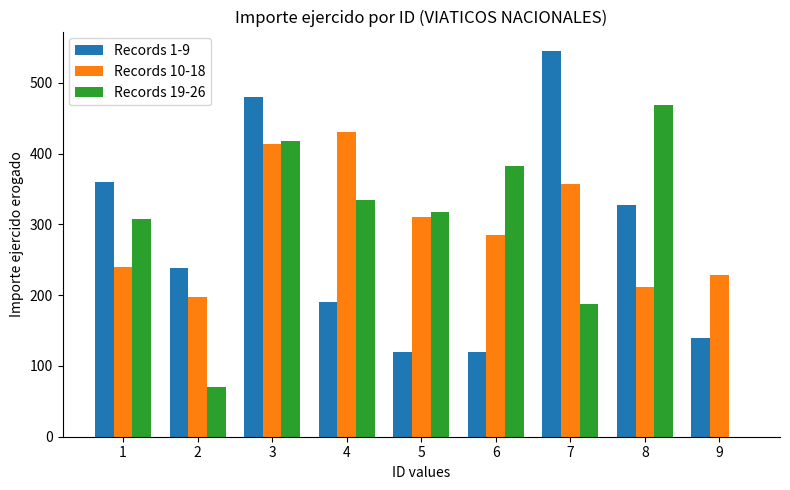

What is the highest value of the Records 19-26 series?

469.0